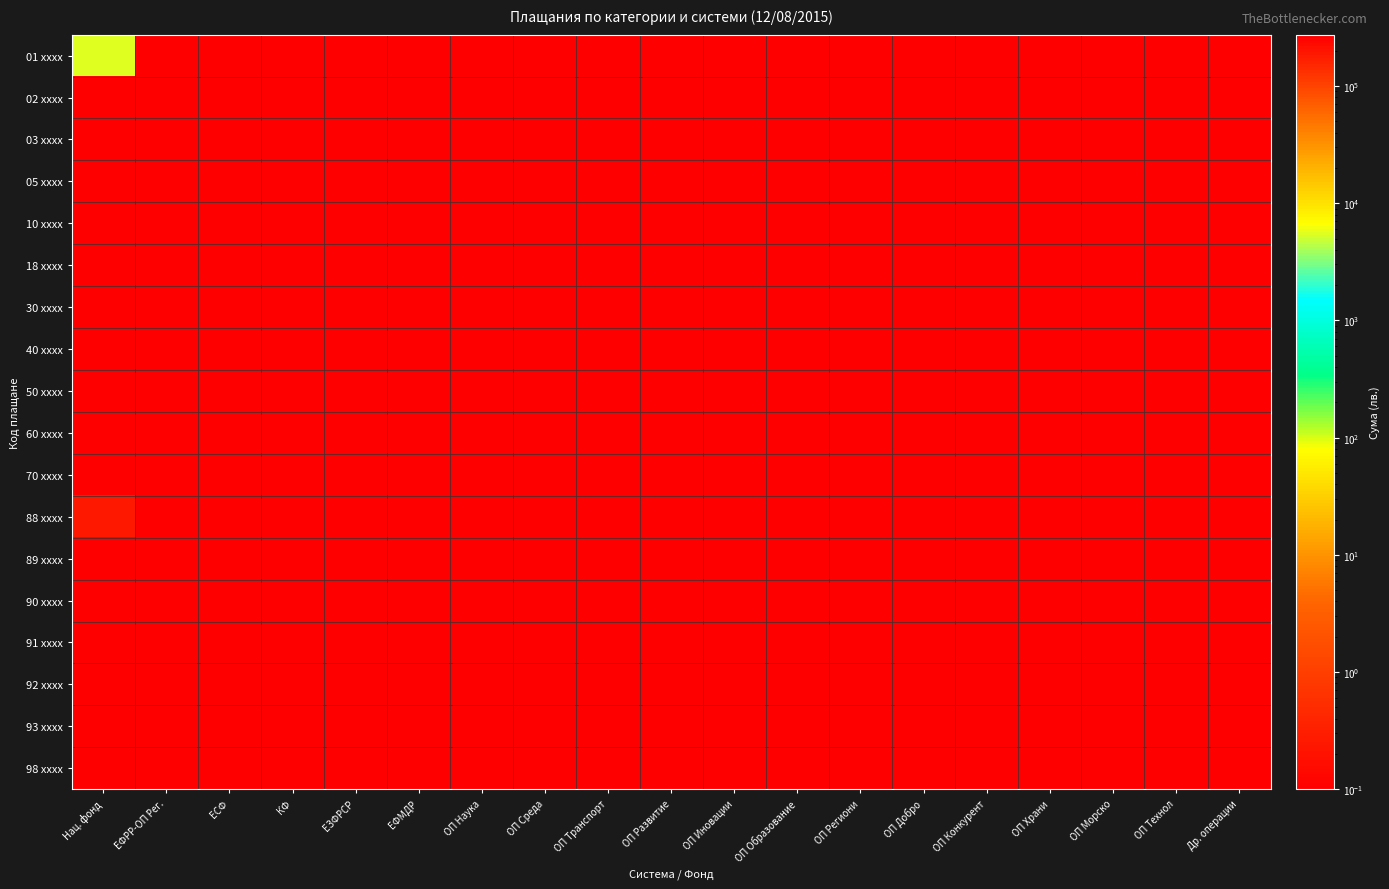

Between ЕЗФРСР and ОП Региони, which series saw the biggest shift?

01 xxxx